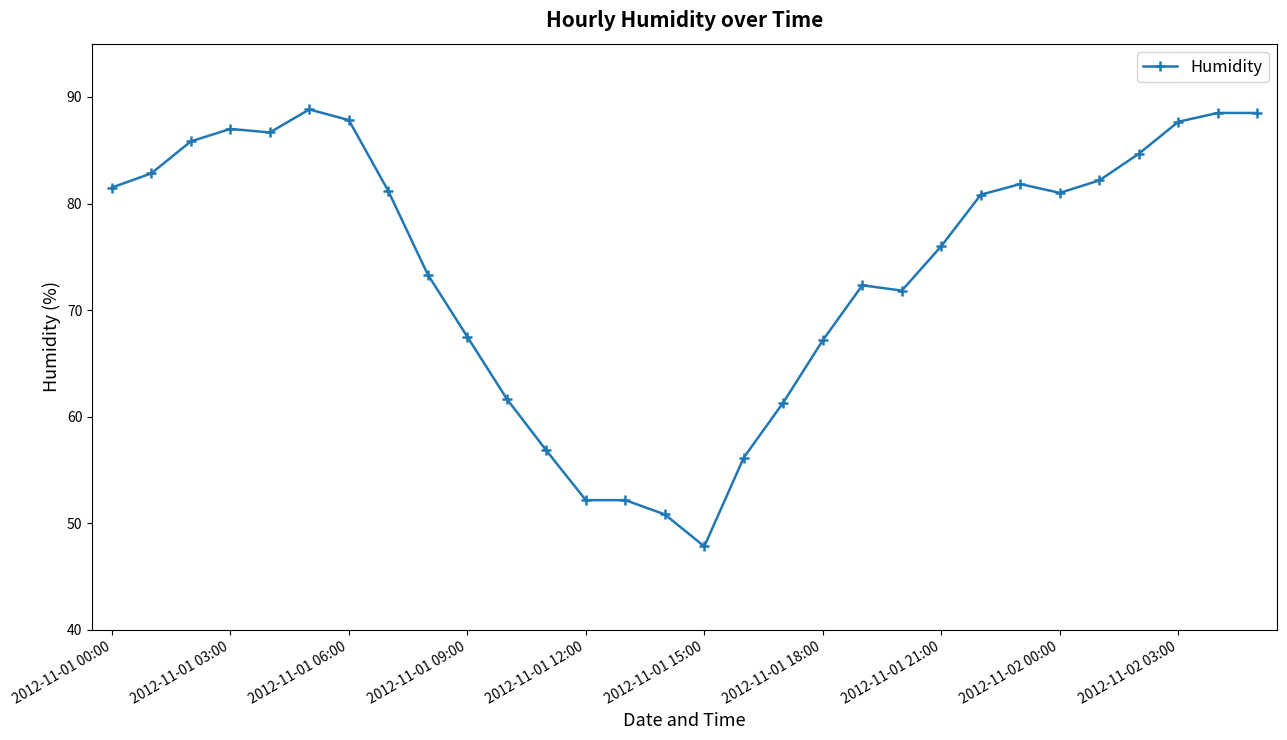

What is the sum of all values?

2224.0